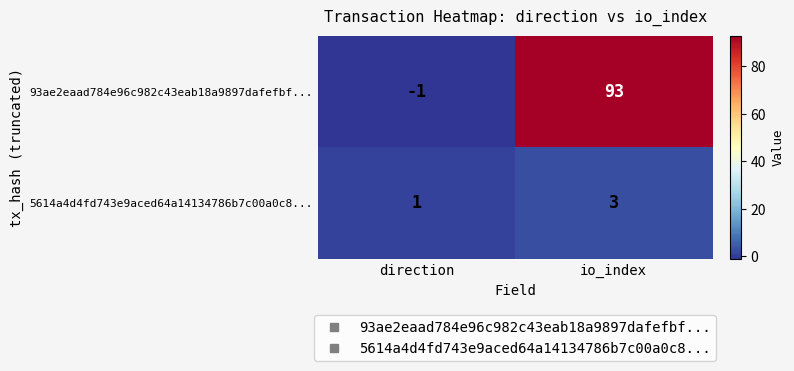

Reading left to right, transcribe all the data shown in this chart.

93ae2eaad784e96c982c43eab18a9897dafefbf...: direction=-1	io_index=93
5614a4d4fd743e9aced64a14134786b7c00a0c8...: direction=1	io_index=3